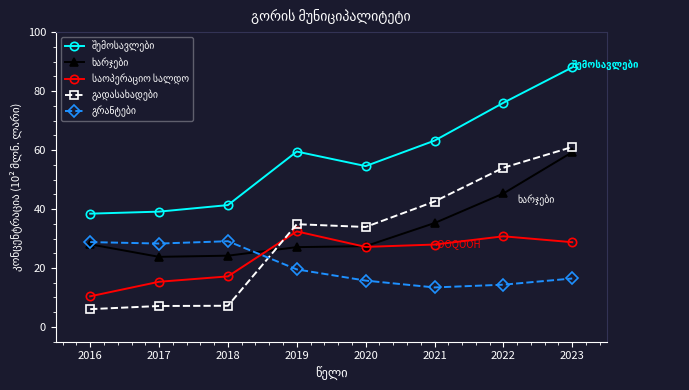

At which category is the sum across all series the highest?

2023